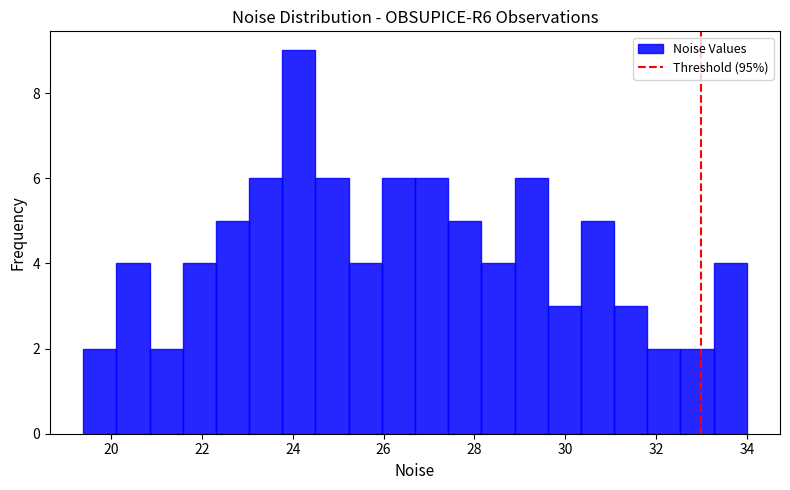

Read against the x-axis, roughly where is the centre of the tallest bar?

24.2